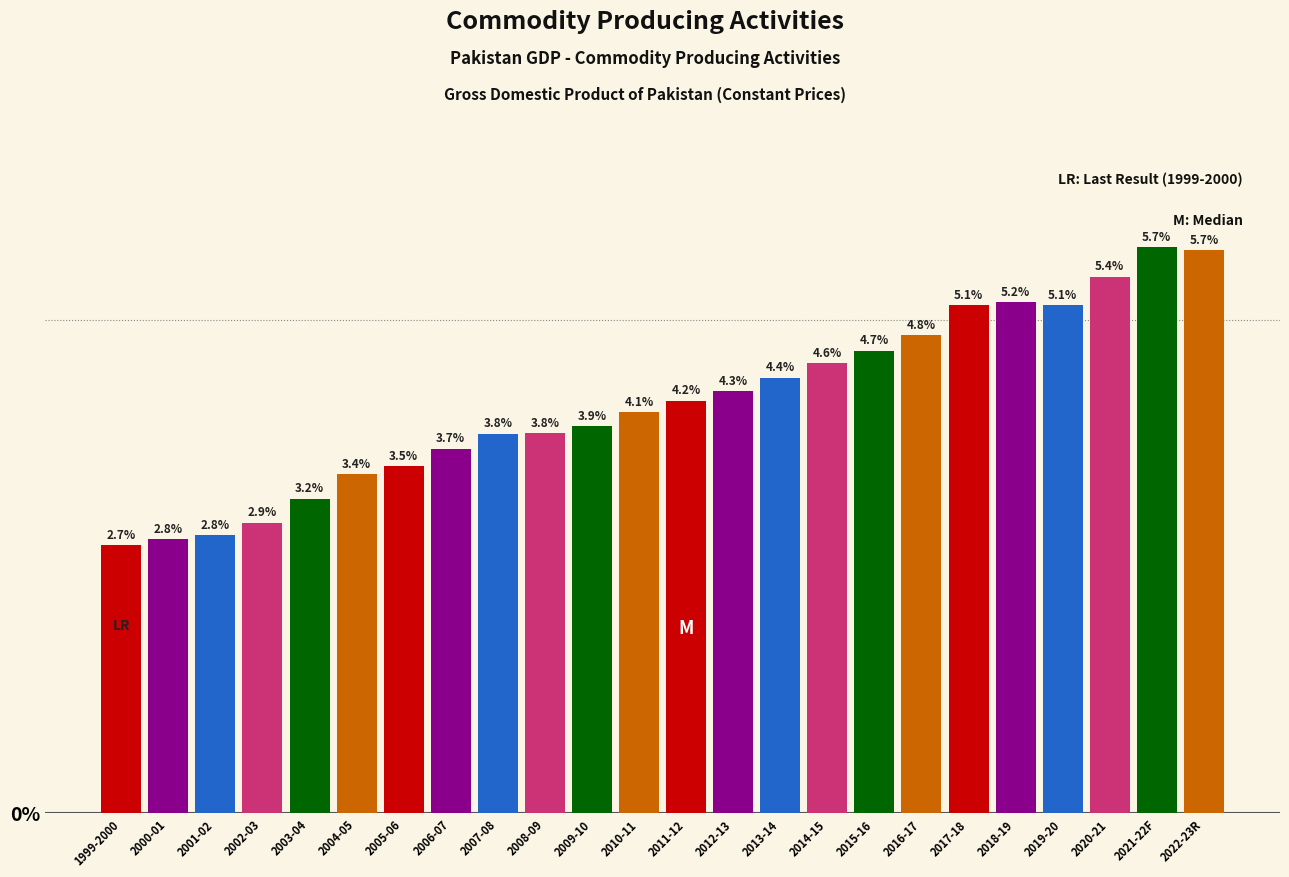

Reading left to right, transcribe all the data shown in this chart.

1999-2000=2.7	2000-01=2.8	2001-02=2.8	2002-03=2.9	2003-04=3.2	2004-05=3.4	2005-06=3.5	2006-07=3.7	2007-08=3.8	2008-09=3.8	2009-10=3.9	2010-11=4.1	2011-12=4.2	2012-13=4.3	2013-14=4.4	2014-15=4.6	2015-16=4.7	2016-17=4.8	2017-18=5.1	2018-19=5.2	2019-20=5.1	2020-21=5.4	2021-22F=5.7	2022-23R=5.7